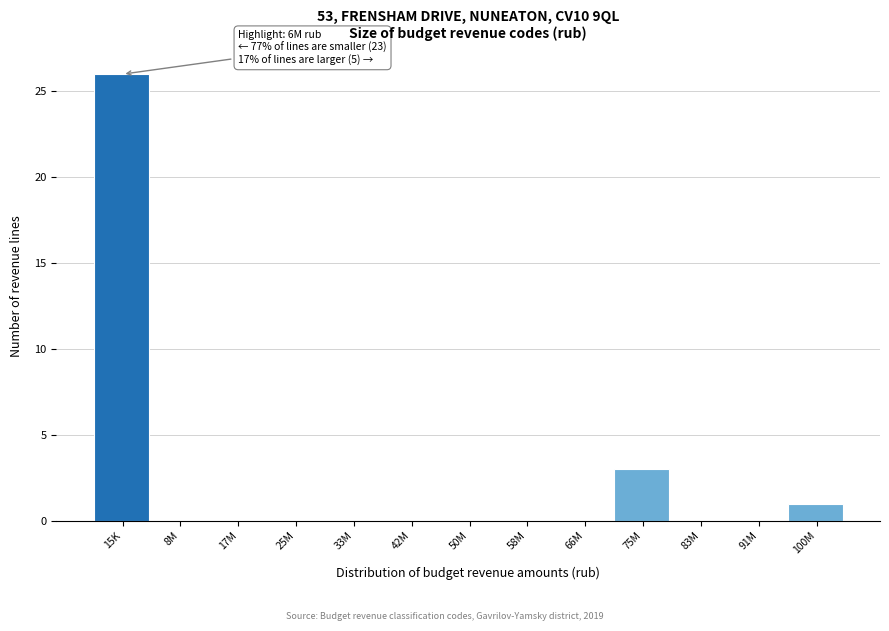

Reading left to right, what are all the values shown in this chart?

15K=26	8M=0	17M=0	25M=0	33M=0	42M=0	50M=0	58M=0	66M=0	75M=3	83M=0	91M=0	100M=1